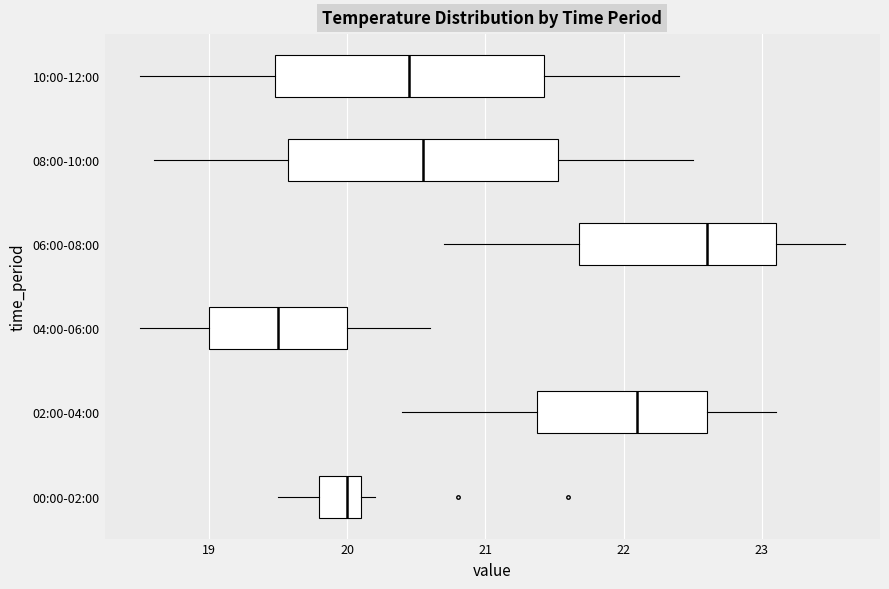

Which box has the furthest to the left median line?

04:00-06:00